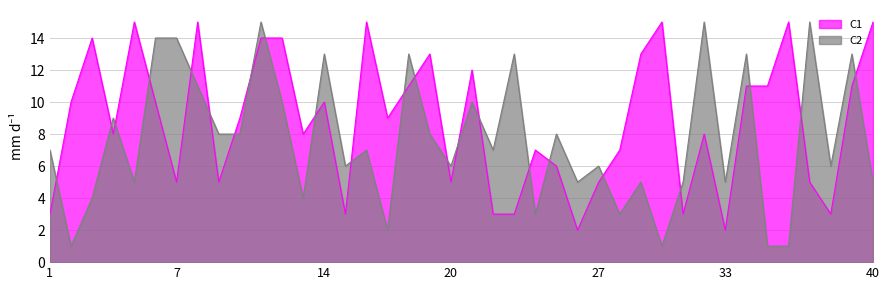

How many distinct data groups are displayed?

2